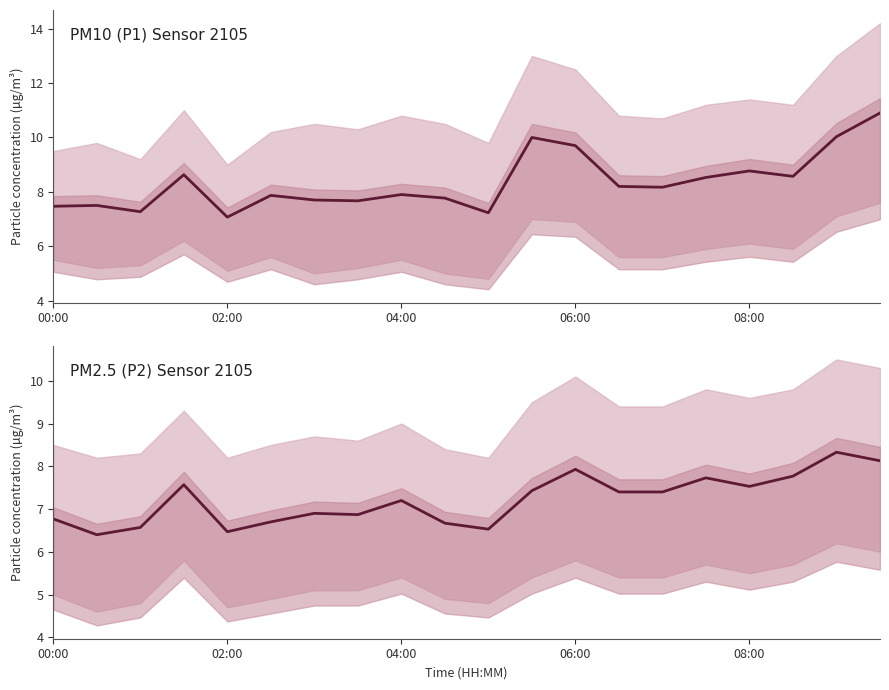

What is the sum of all P1 values?

166.9